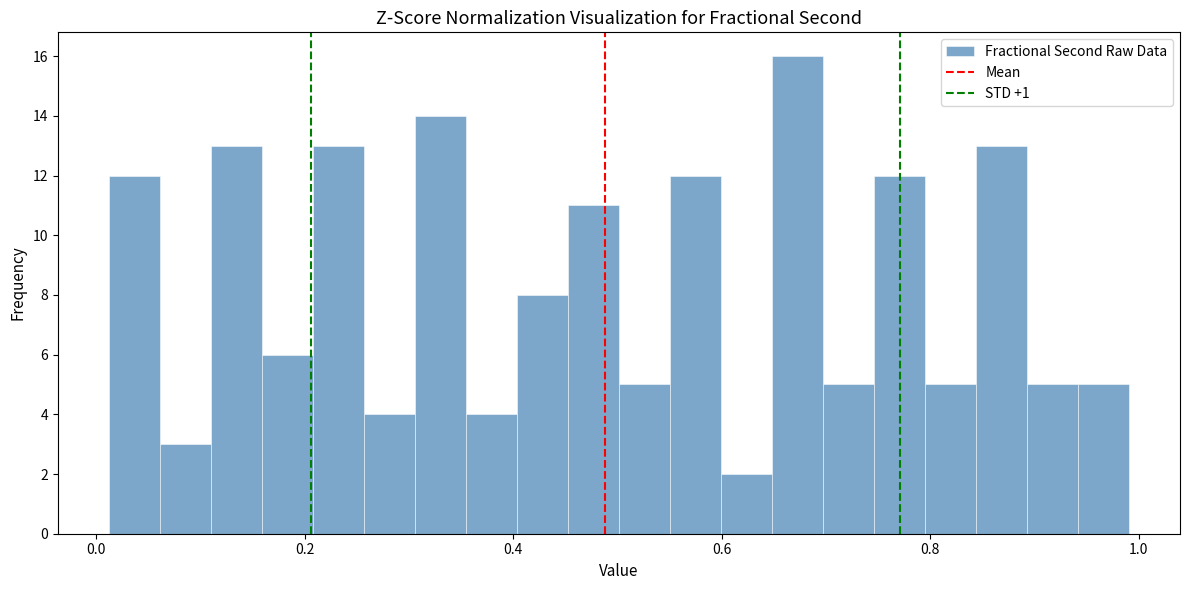

Around what value on the x-axis is the tallest bar? Give the approximate position of its centre, as read against the axis.

0.68